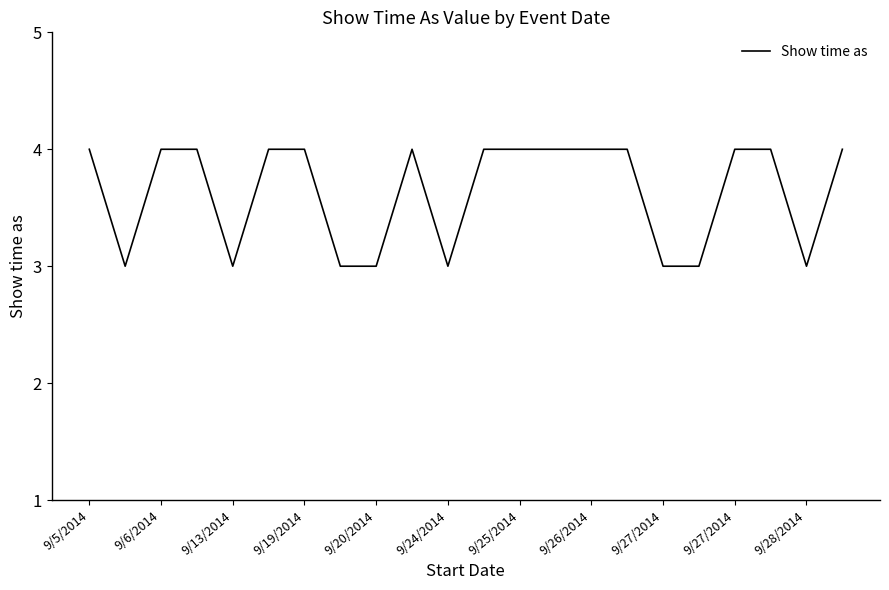

What is the maximum value shown in the chart?

4